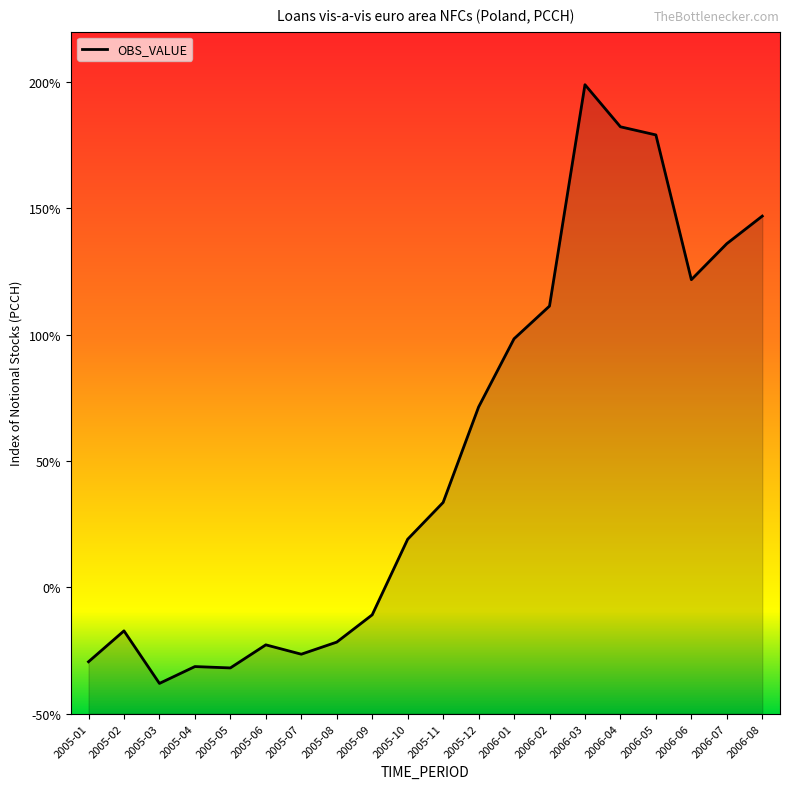

What is the maximum value shown in the chart?

199.0